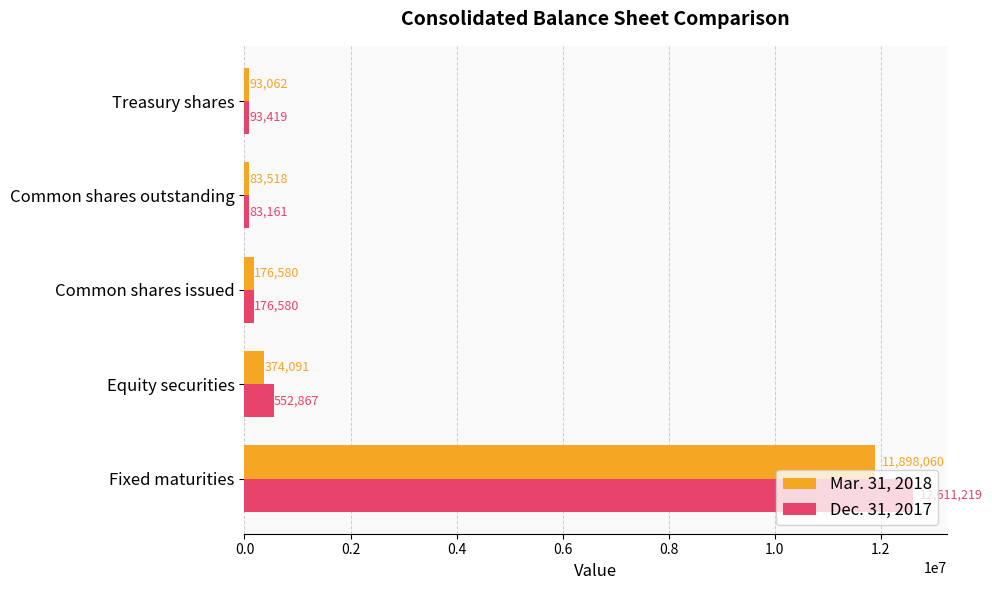

What is the difference between the second highest and minimum values in the Mar. 31, 2018 series?

290573